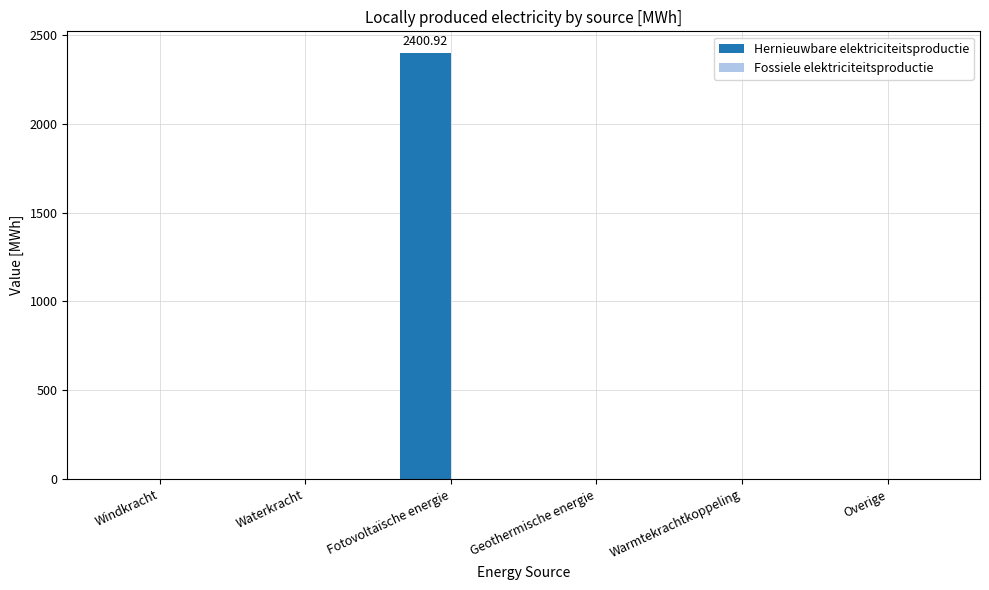

Which category has the highest value across all series?

Fotovoltaïsche energie